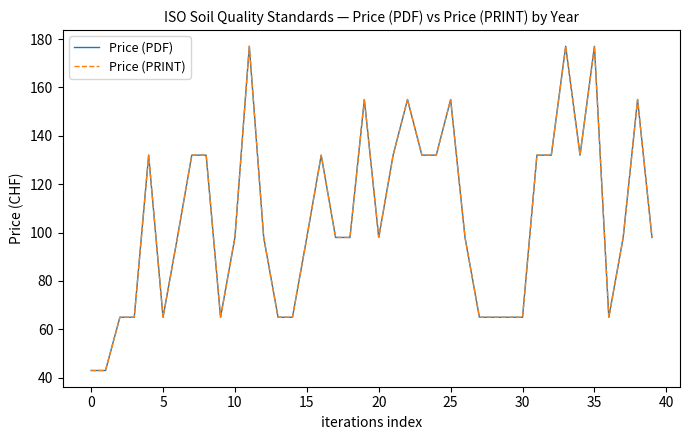

At which category is the sum across all series the highest?

11